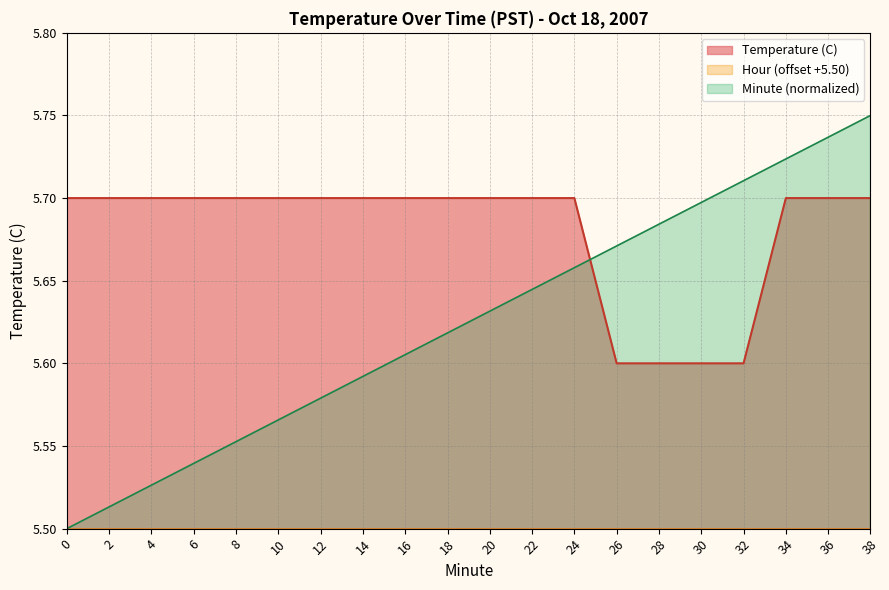

Which series changed the most between 10 and 20?

Minute (normalized)